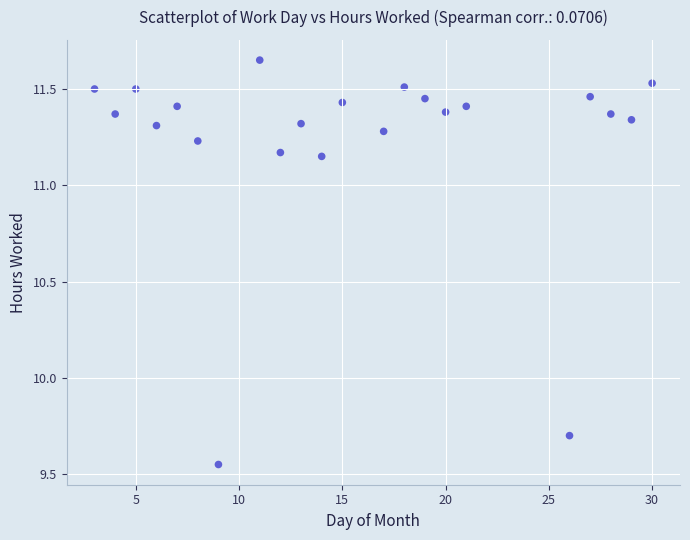

What Y value in the scatter plot is closest to 10?

9.7